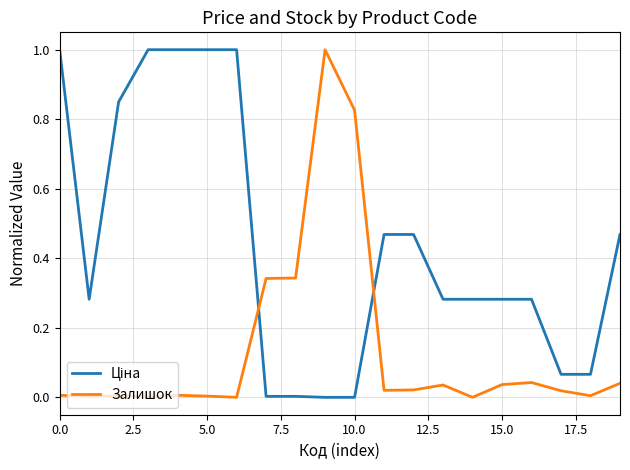

What is the difference between the maximum and minimum values in the Залишок series?

1.0